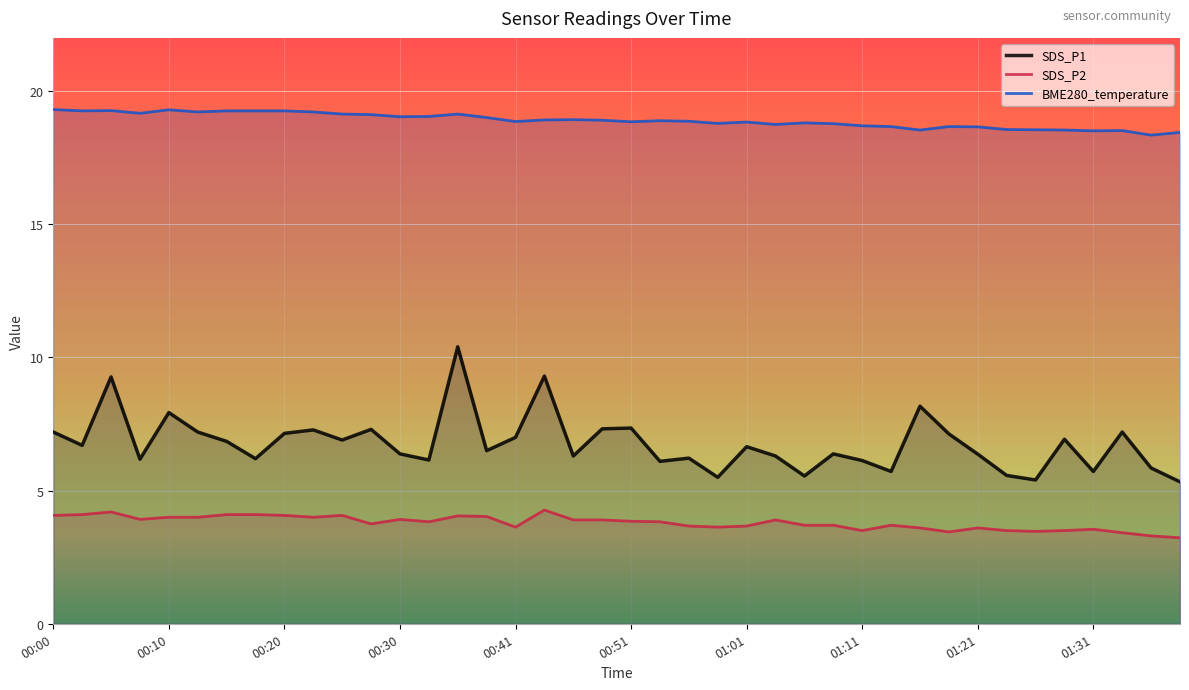

How many distinct data groups are displayed?

3